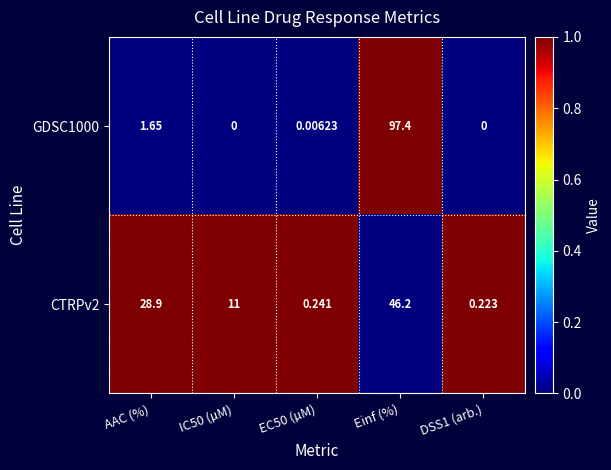

Is the value of GDSC1000 at Einf (%) greater than the value of CTRPv2 at DSS1 (arb.)?

Yes